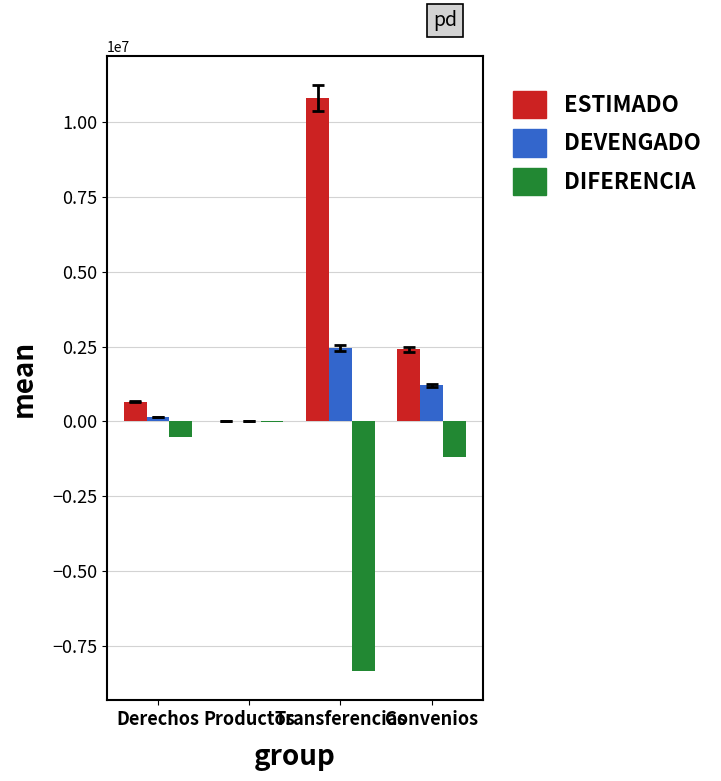

What is the difference between the DEVENGADO values at Convenios and Productos?

1202984.8